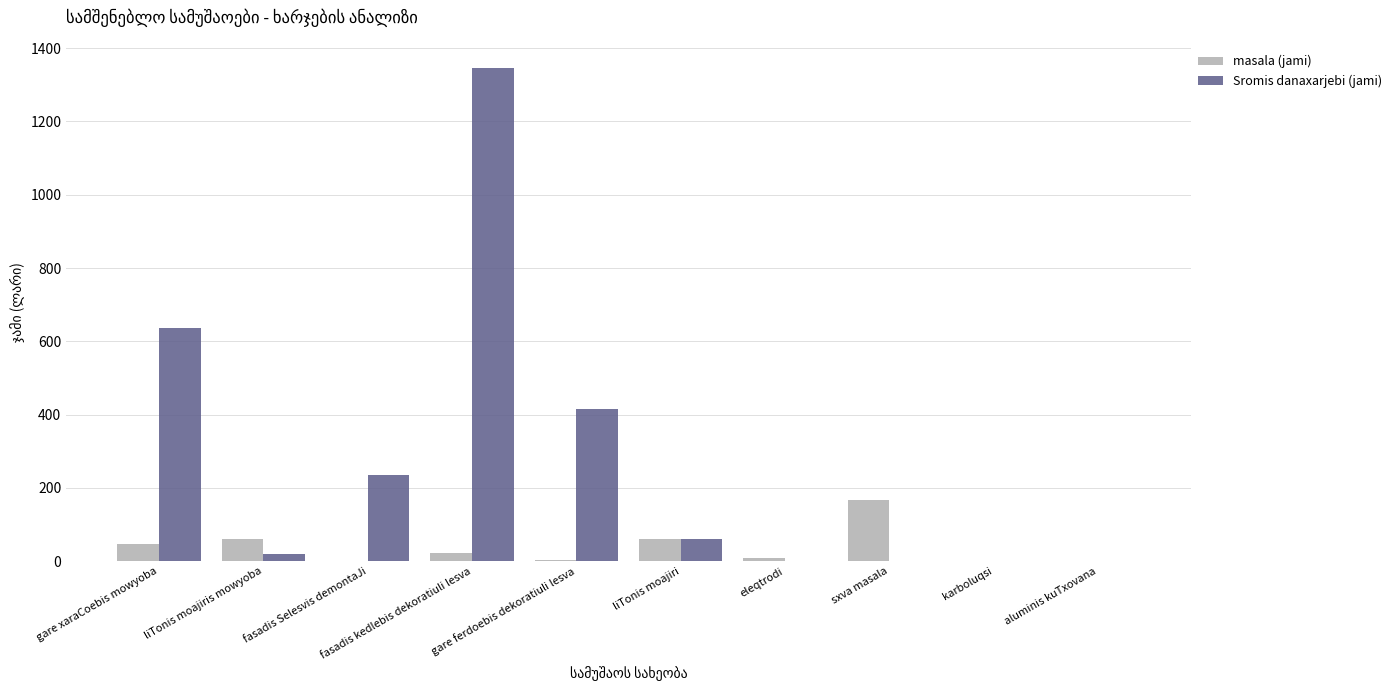

The Sromis danaxarjebi (jami) series shows 0.0 at aluminis kuTxovana. True or false?

True